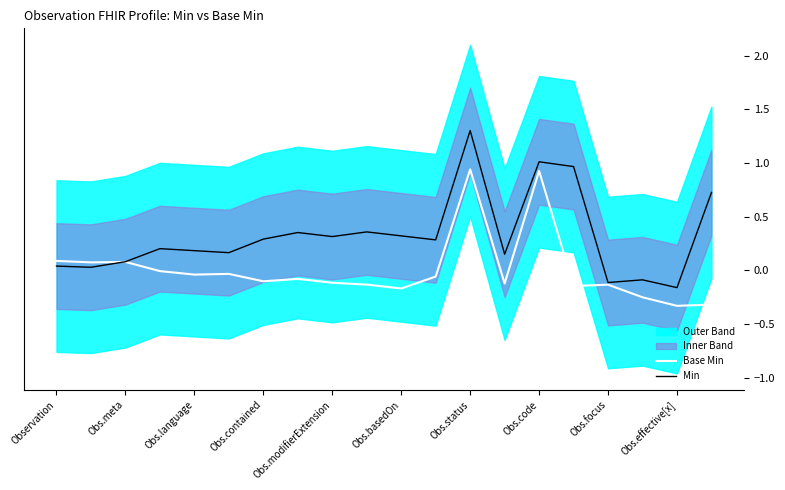

What is the value of the Min point at the 9th from the left?

0.3